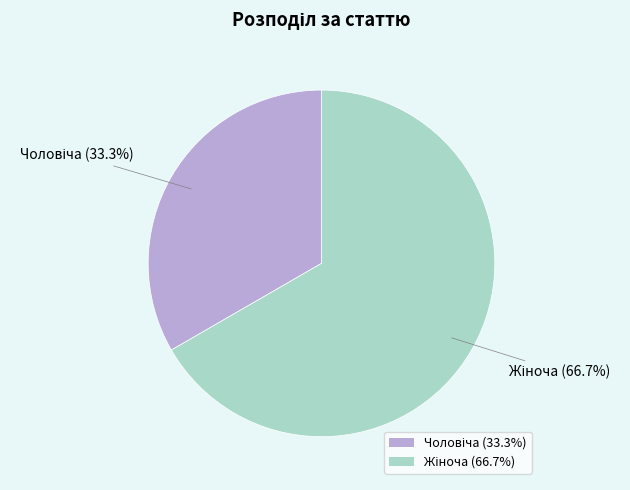

Is there any slice that represents more than half of the pie?

Yes